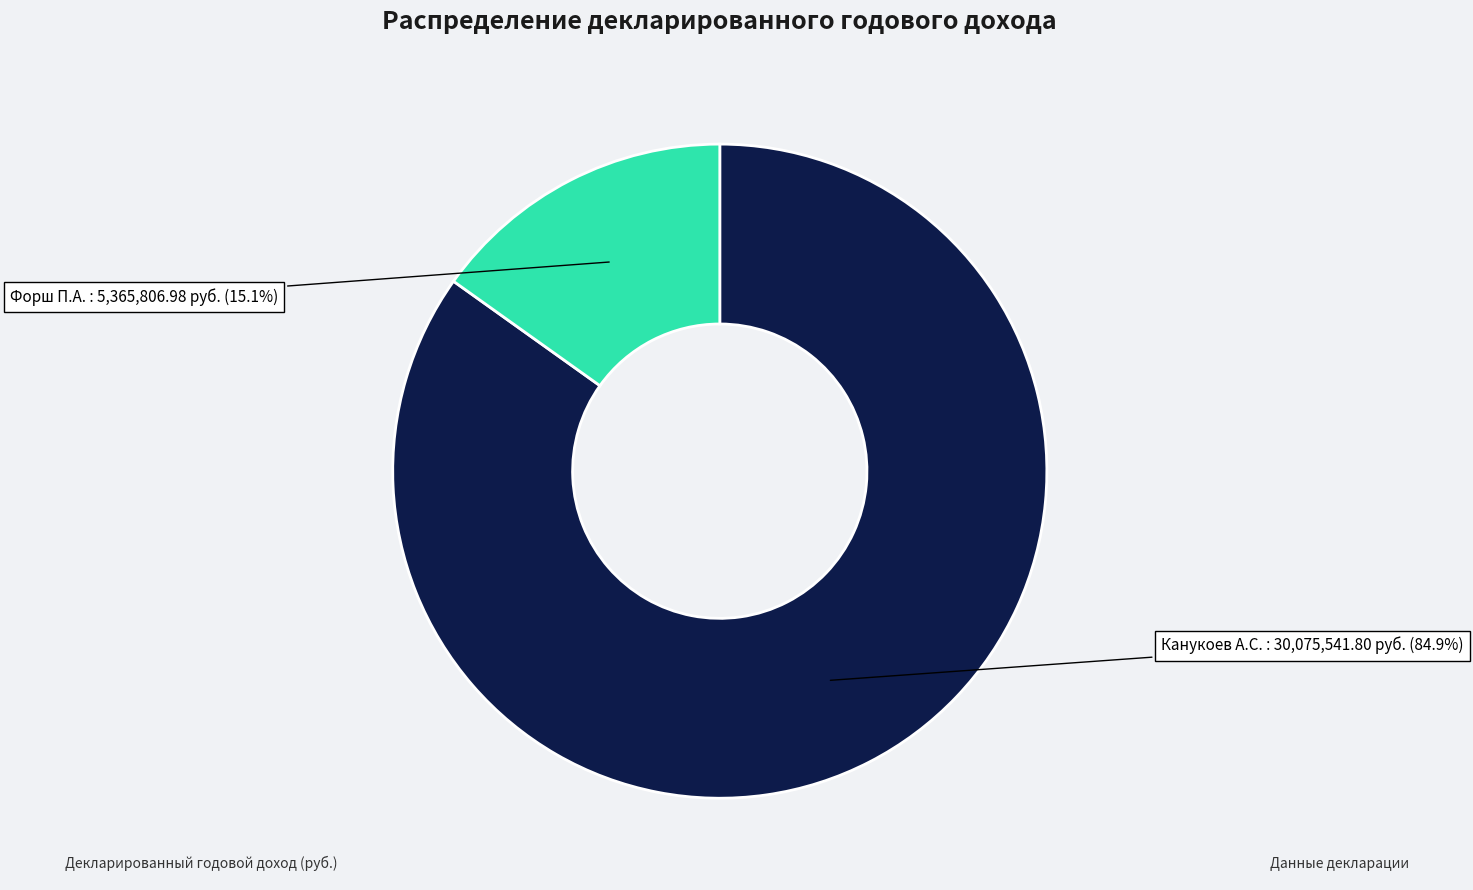

Does any single category account for the majority?

Yes